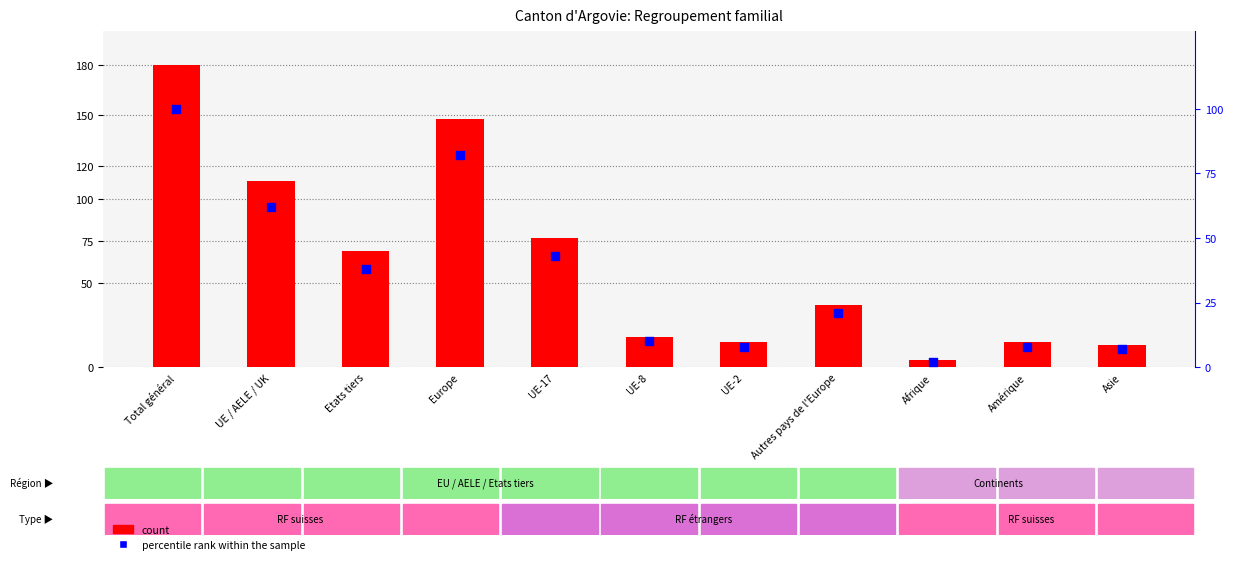

At which category is the sum across all series the highest?

Total général